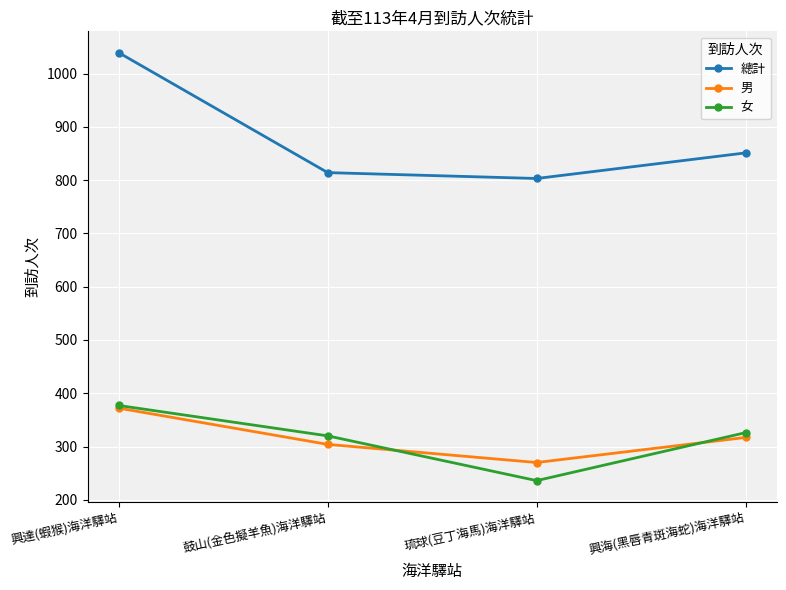

How many categories are shown in the chart?

4